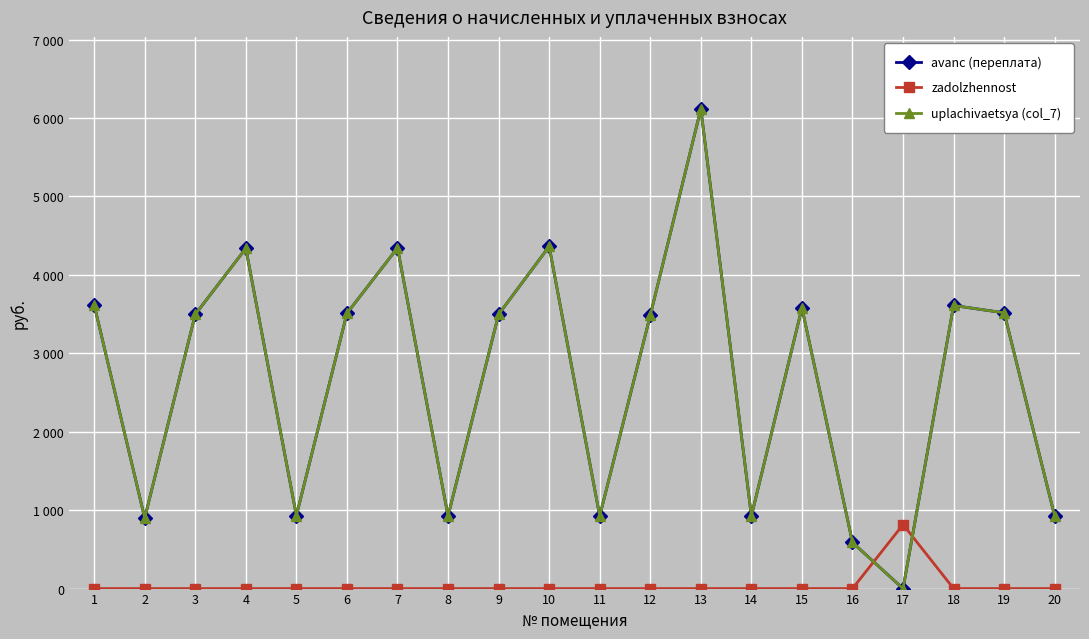

Is this an area chart (filled region under the line)?

No